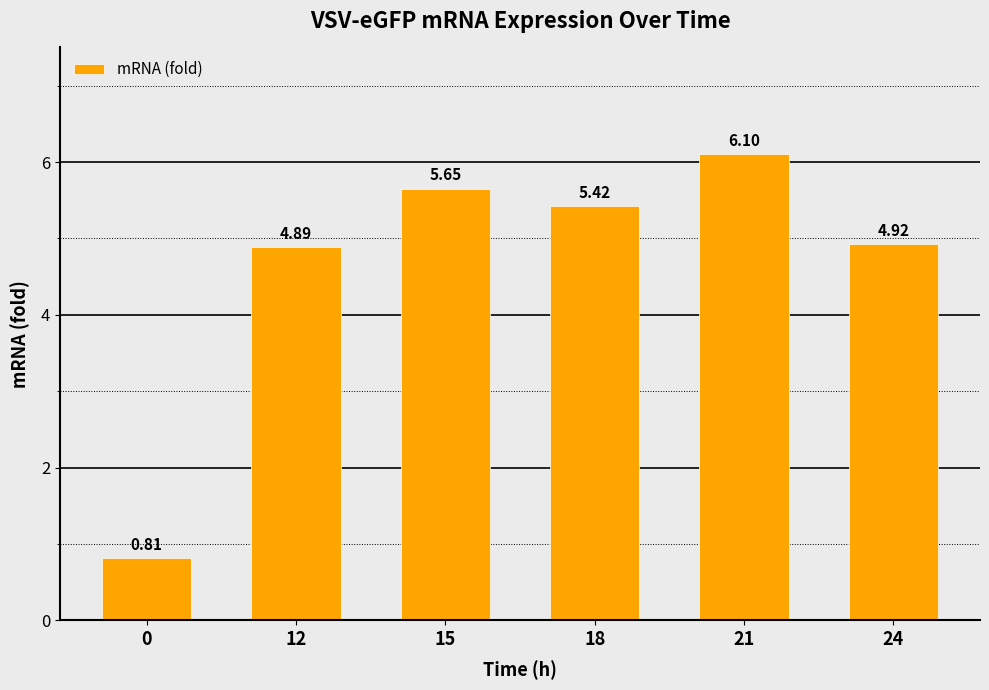

What is the greatest value displayed?

6.1